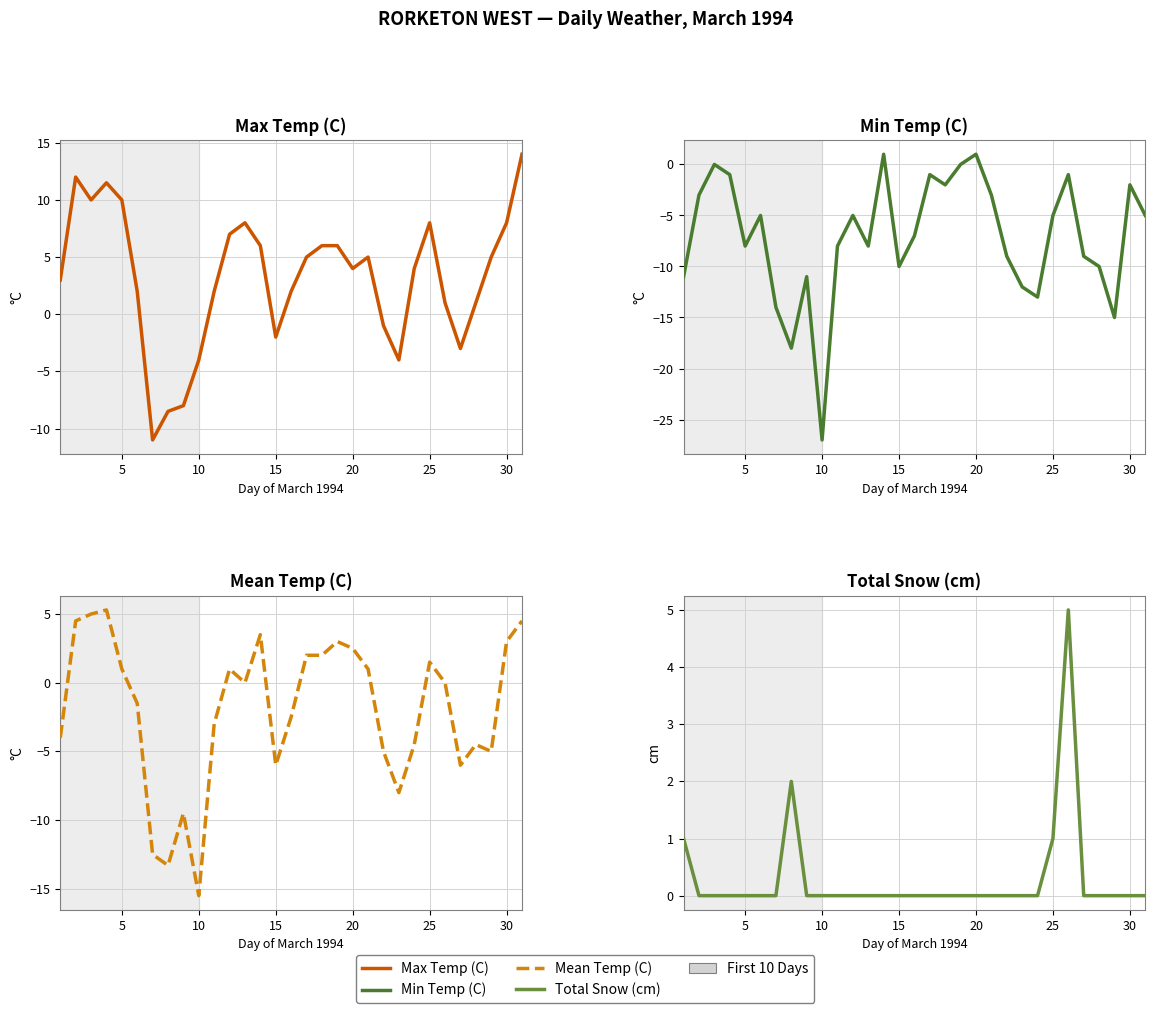

Is the value of Mean Temp (C) at 15 greater than the value of Min Temp (C) at 23?

Yes